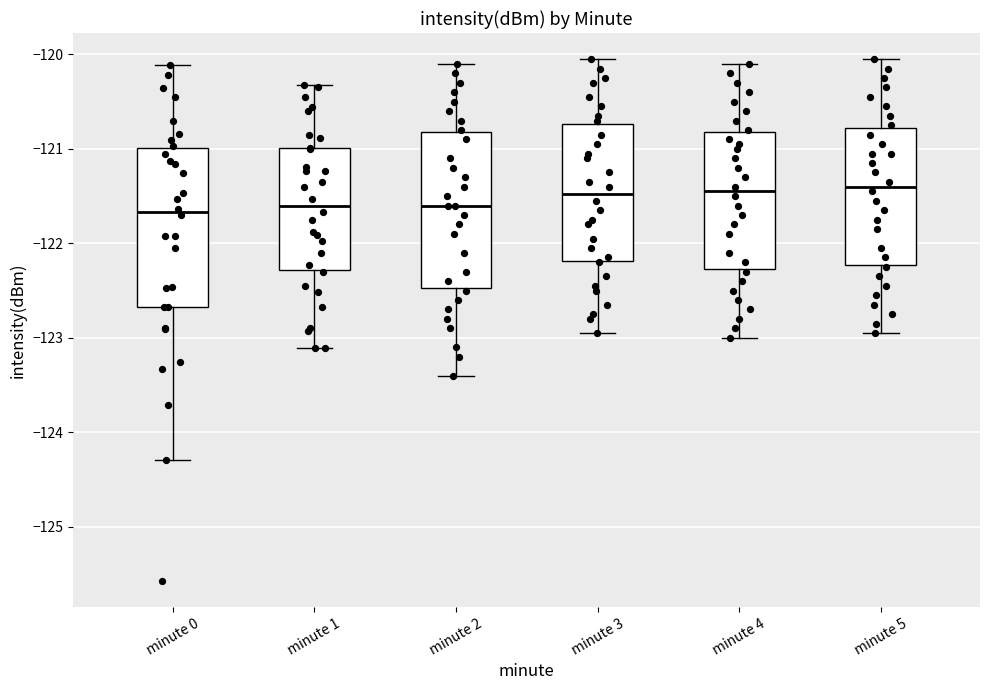

Where is the upper edge of the box for minute 3 on the y-axis? The values are not printed on the chart, so give them approximately, as read against the axis.

-120.7